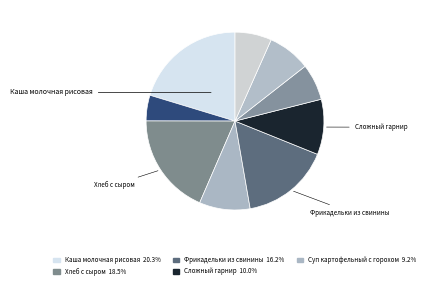

To the nearest percent, what is the average slice percentage?

11%